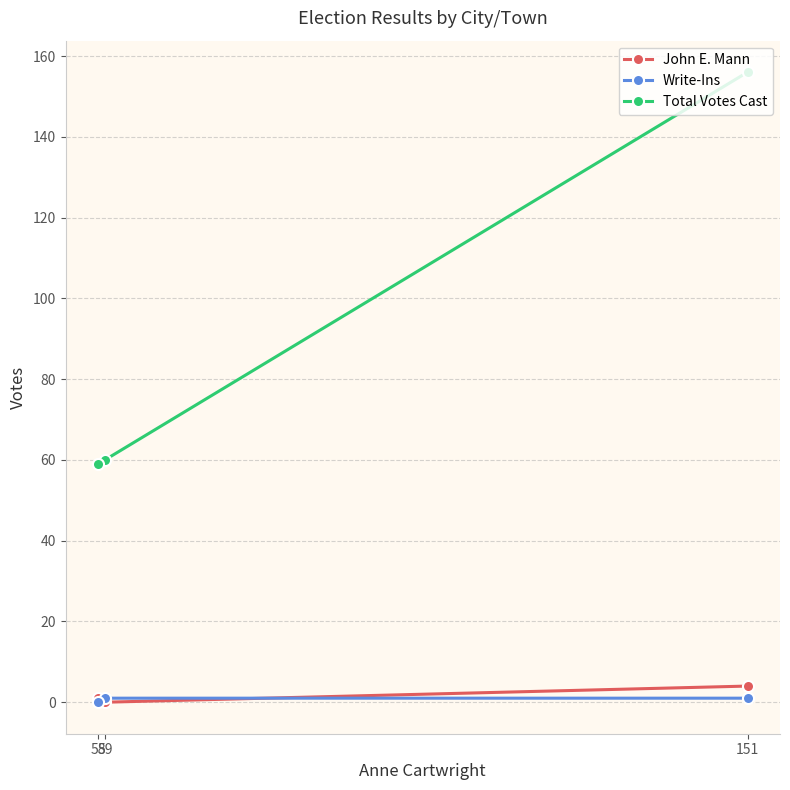

Which category has the highest value across all series?

151